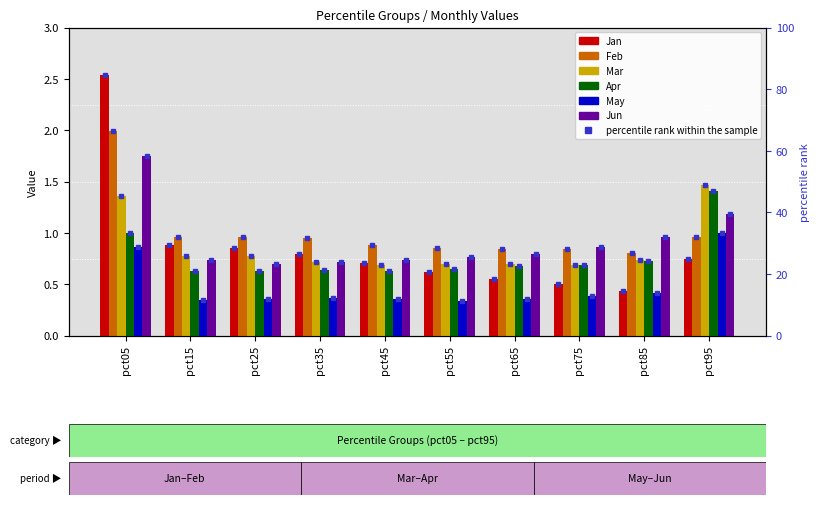

At which label is May closest to 0?

pct55